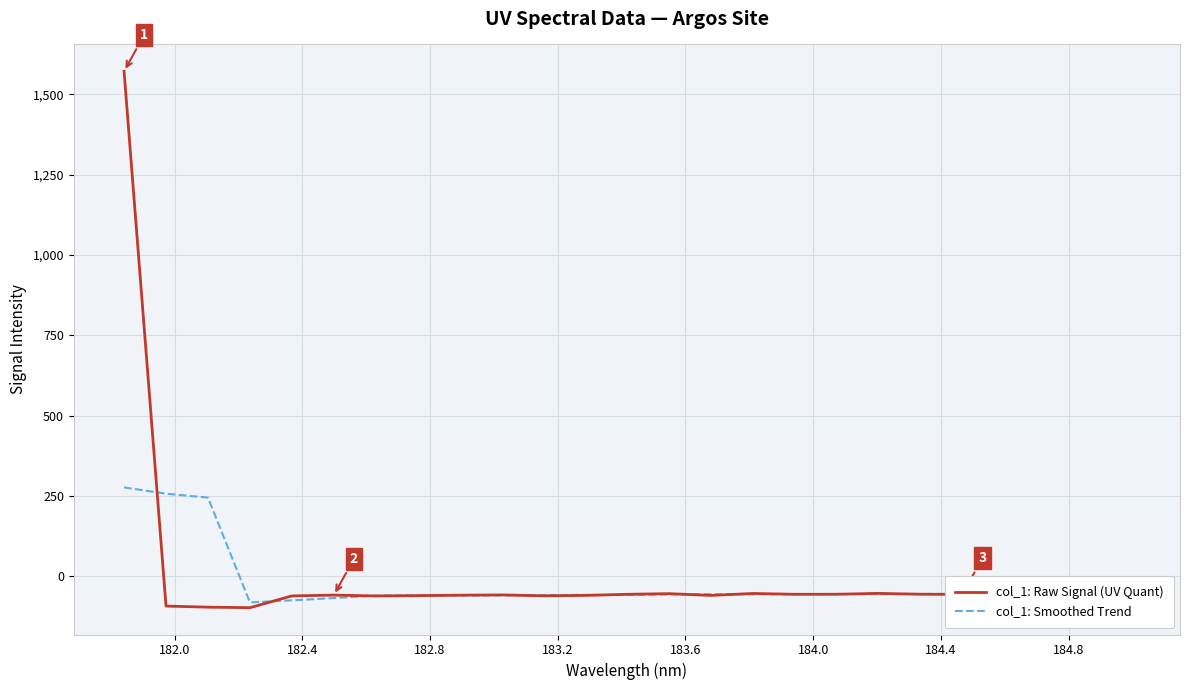

List the series in order of their peak value, lowest first.

col_1: Smoothed Trend, col_1: Raw Signal (UV Quant)